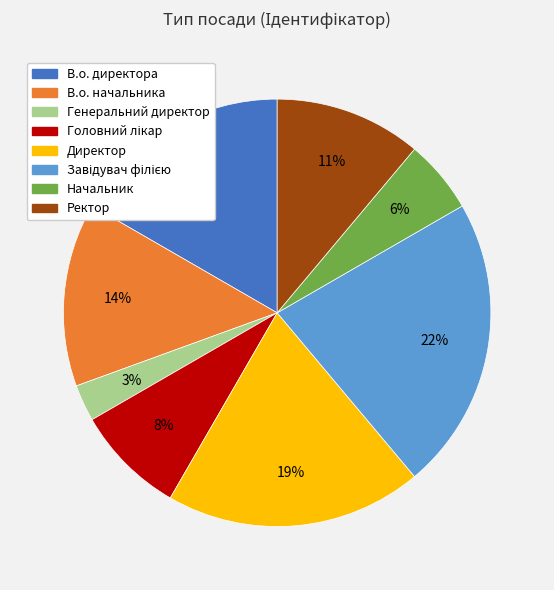

The Директор slice represents 19% of the pie. True or false?

True